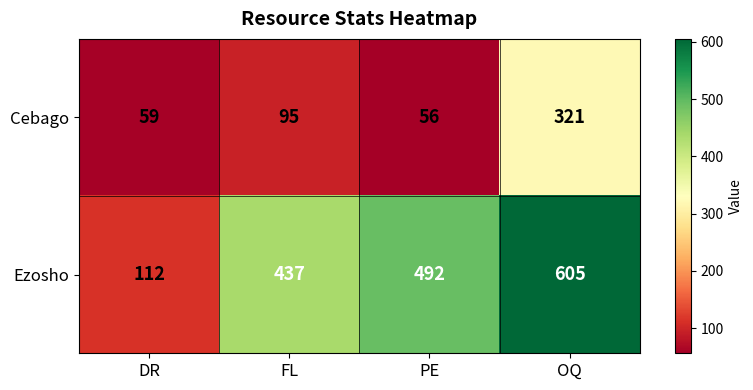

What is the greatest value displayed?

605